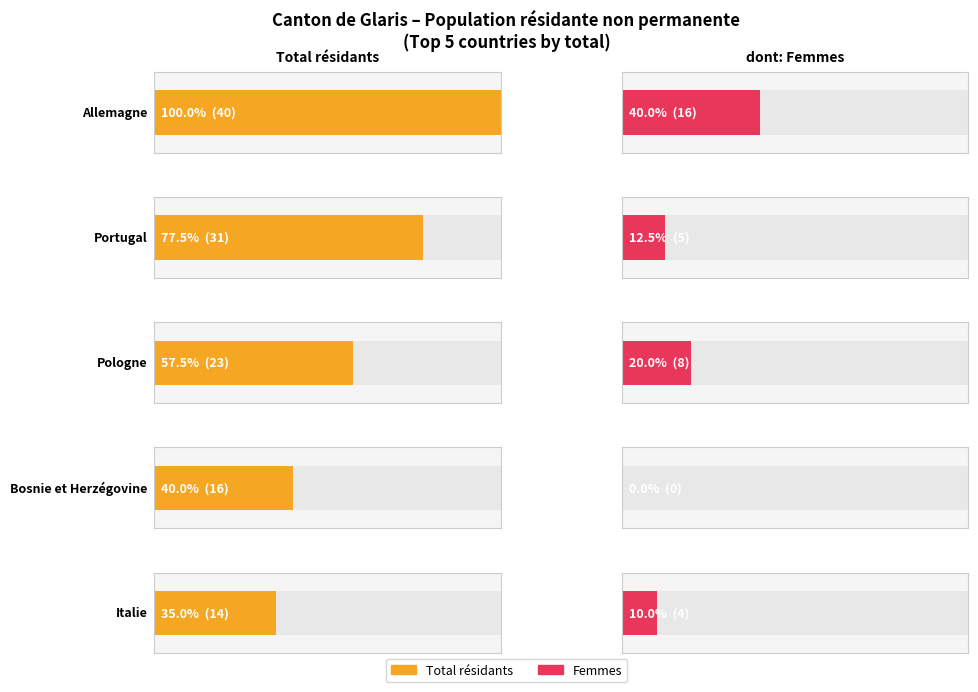

Between Allemagne and Bosnie et Herzégovine, which is larger?

Allemagne